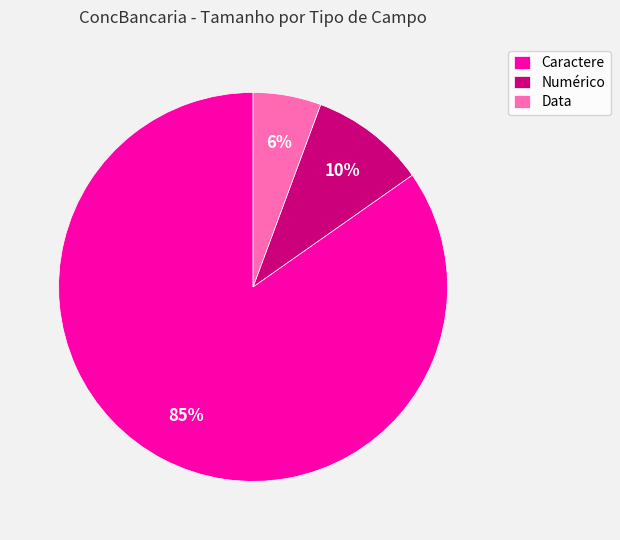

Count the number of slices in the pie.

3